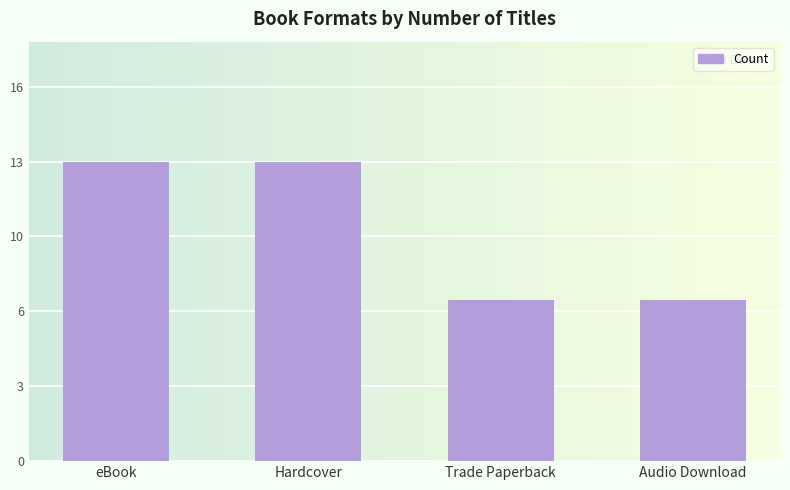

At which category does the chart reach its peak across all series?

eBook